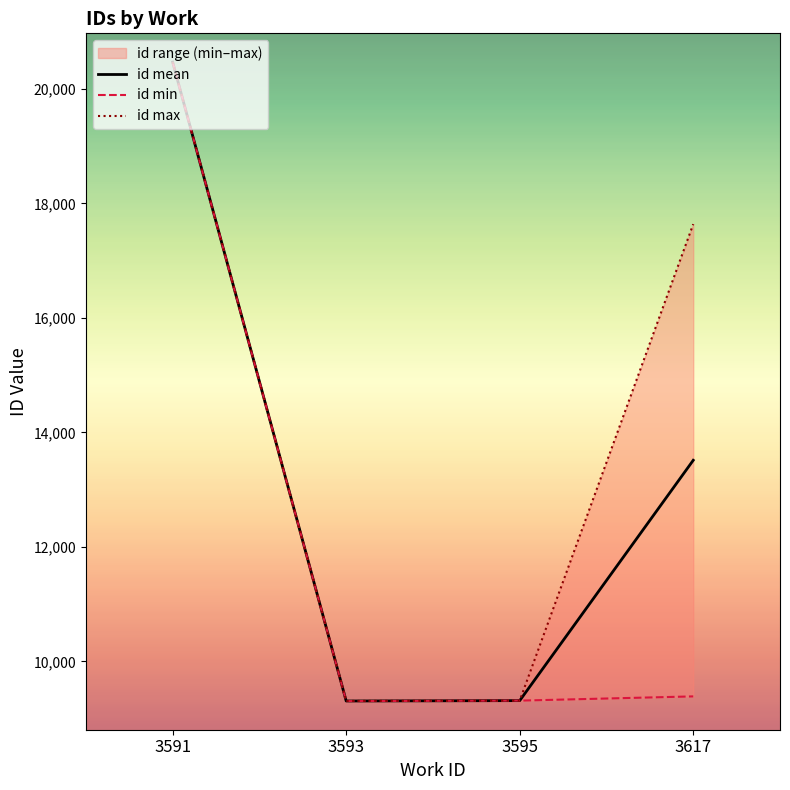

How many data points in id max are above 17637?

1